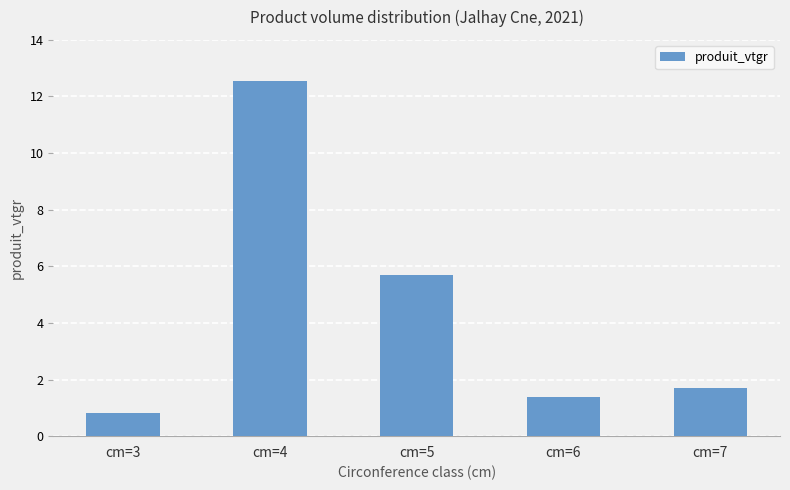

How many bars are there in total?

5